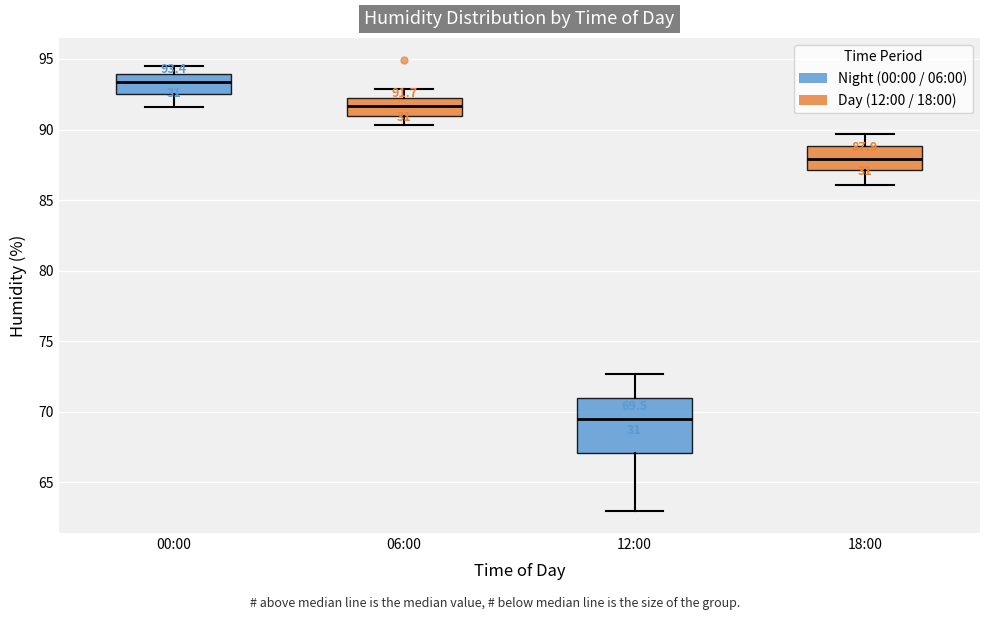

Which box is the tallest, from its lower edge to its upper edge?

12:00